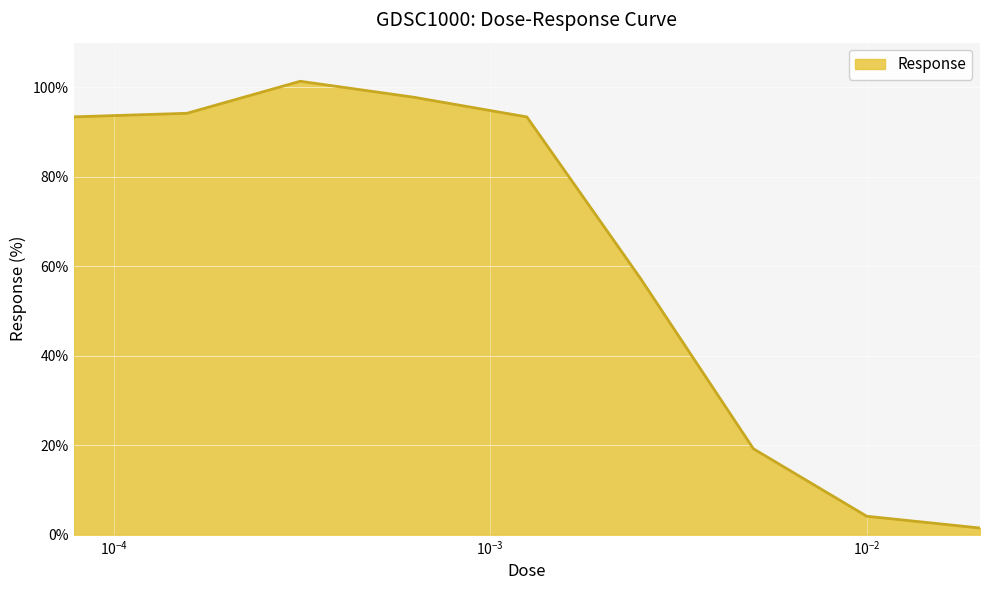

What is the difference between the maximum and minimum values?

99.9